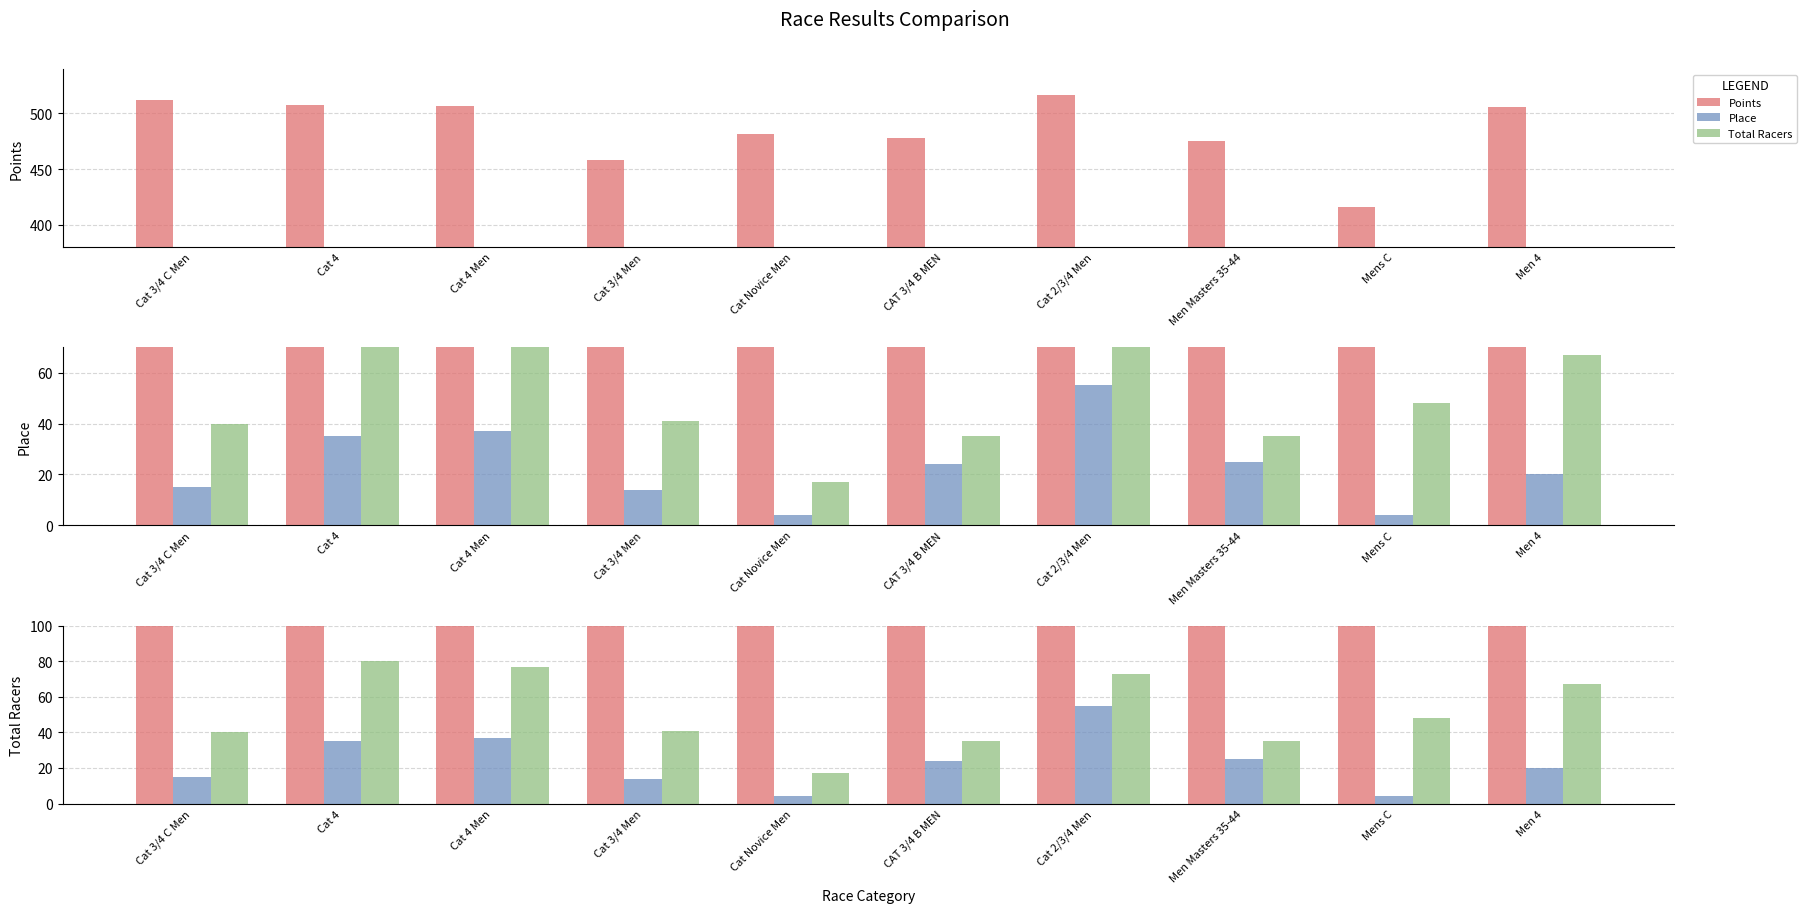

What is the approximate value of Place at Cat Novice Men?

4.0